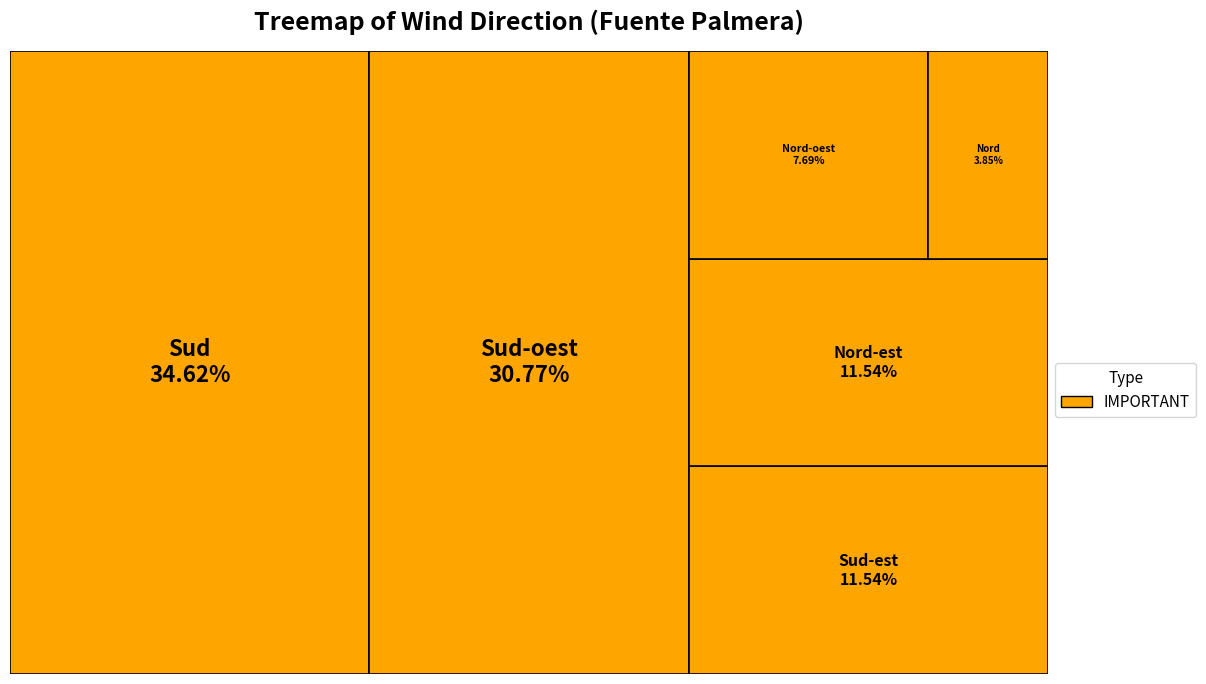

What is the largest slice in the pie chart?

Sud